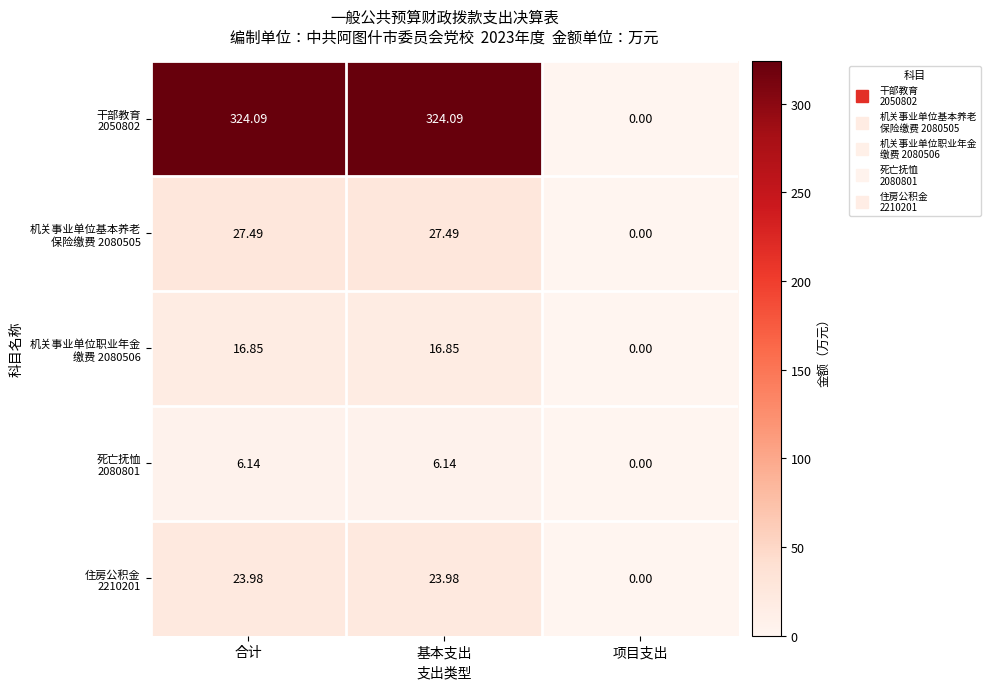

At which category does the chart reach its minimum across all series?

项目支出